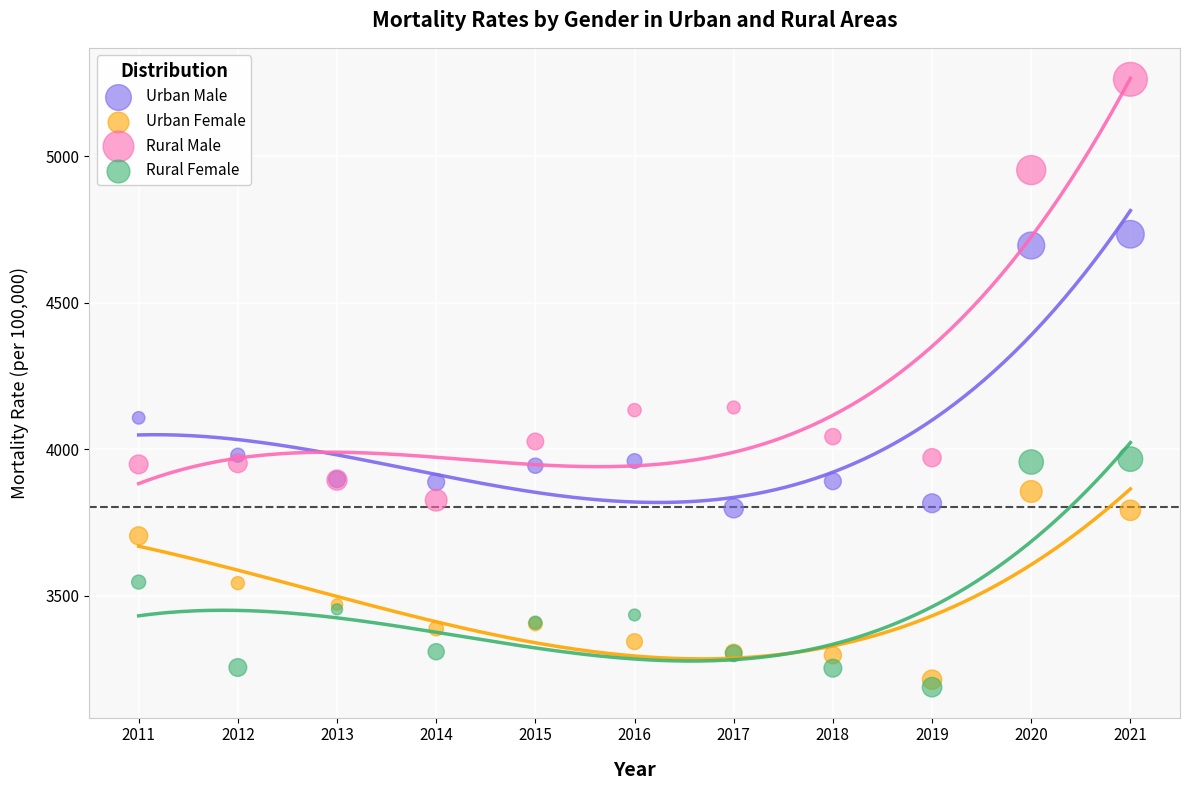

What is the X range (max minus min) for the scatter plot?

10.0